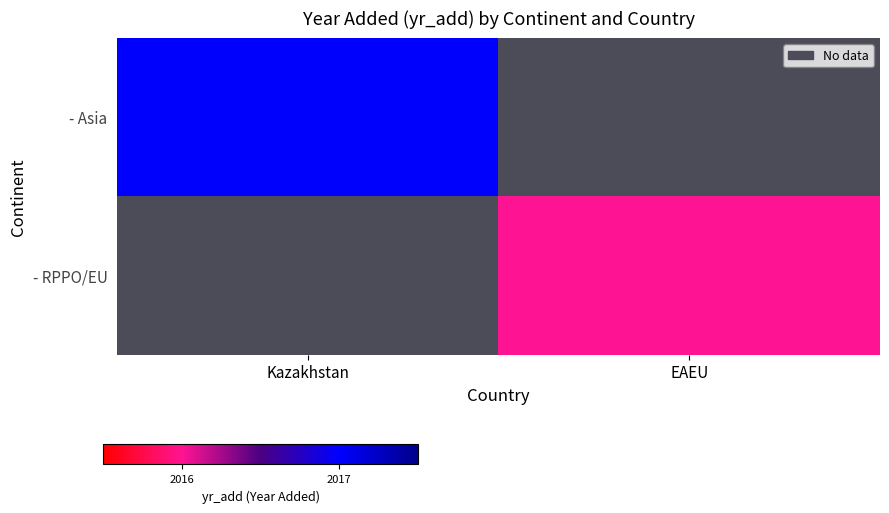

Which category has the highest value across all series?

Kazakhstan